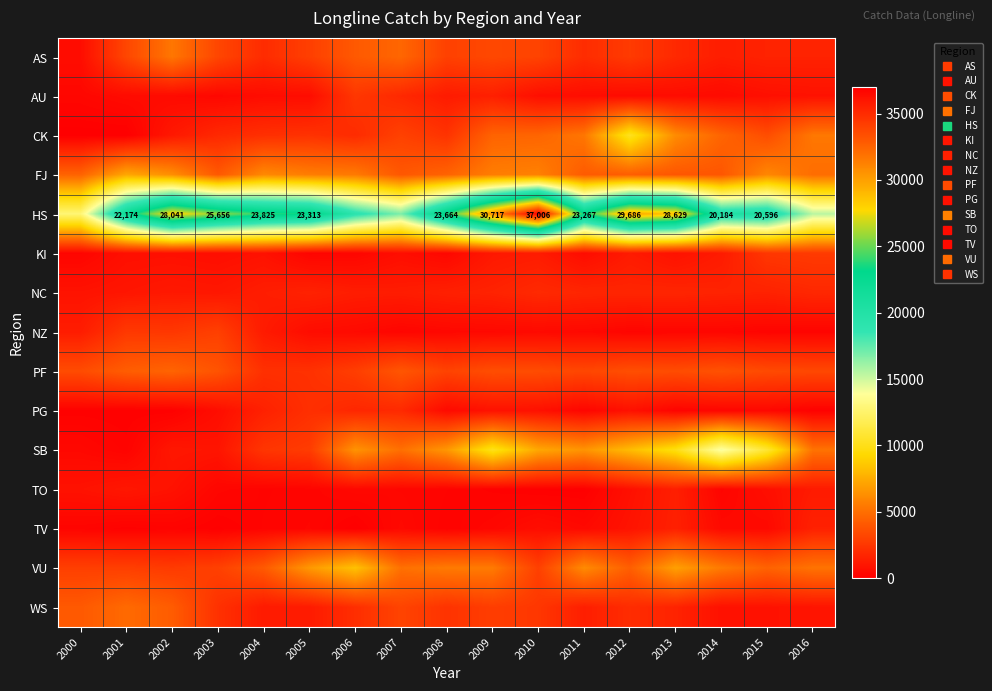

At how many categories does at least one series exceed 31632?

1